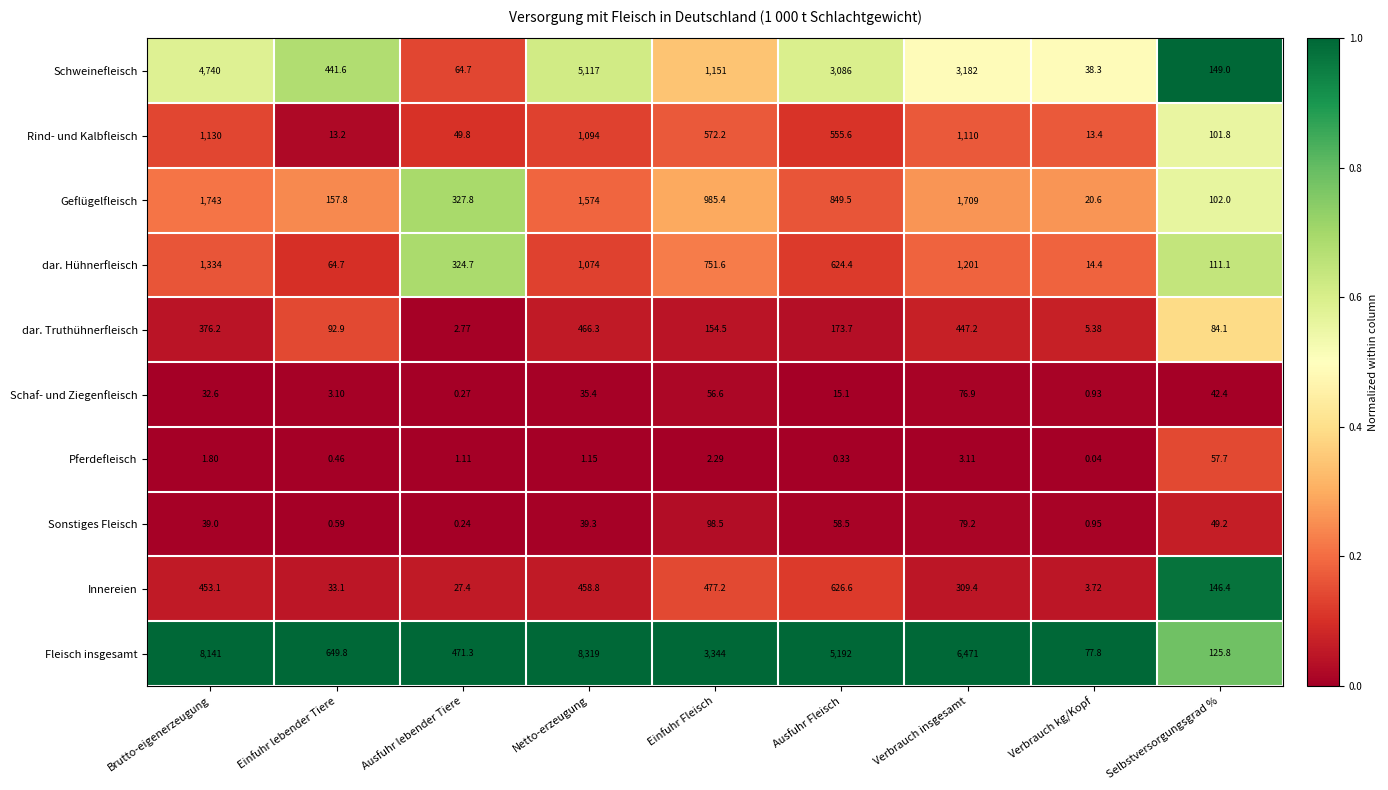

What is the total value across all series at Brutto-eigenerzeugung?

17990.7